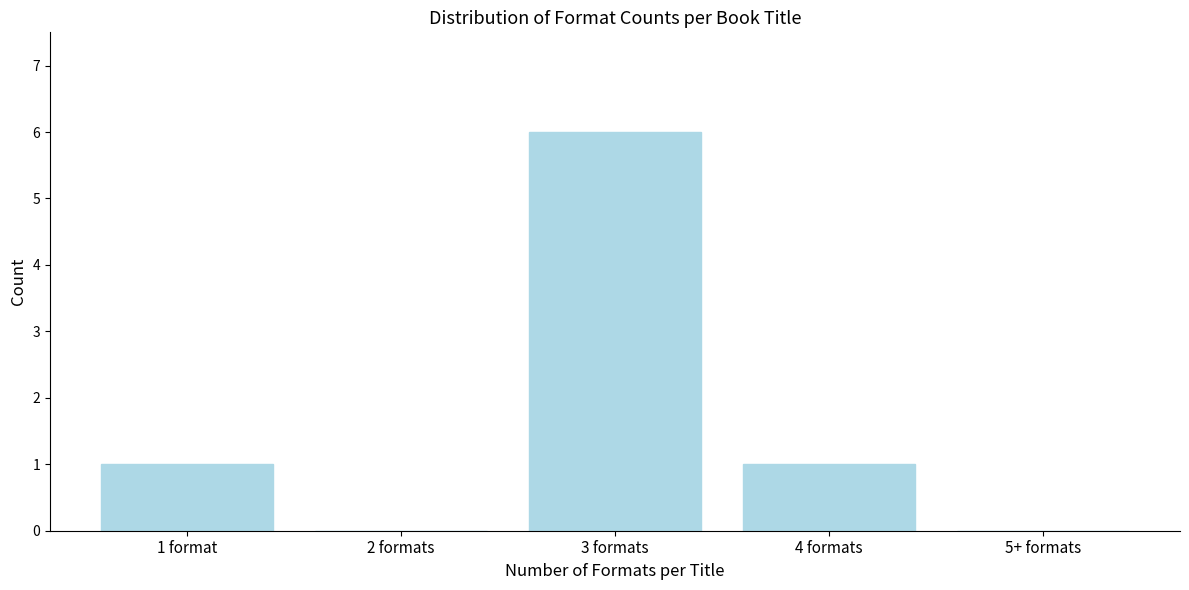

Reading left to right, transcribe all the data shown in this chart.

1 format=1	2 formats=0	3 formats=6	4 formats=1	5+ formats=0